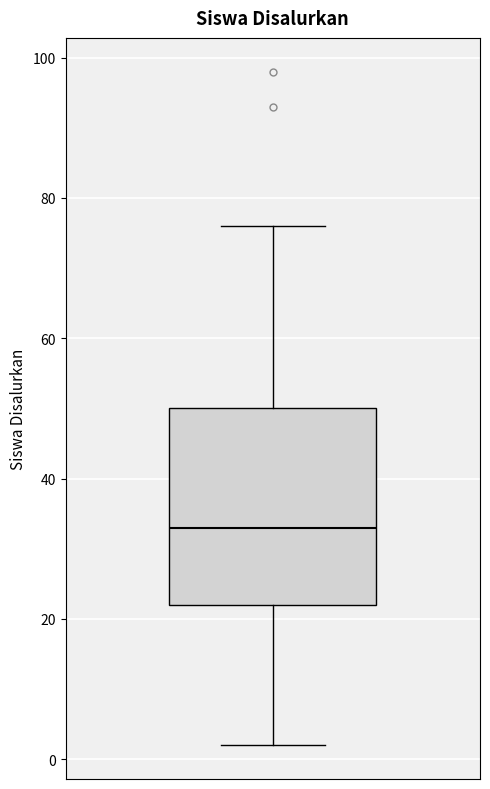

Where does the lower whisker of the box end on the y-axis? The values are not printed on the chart, so give them approximately, as read against the axis.

2